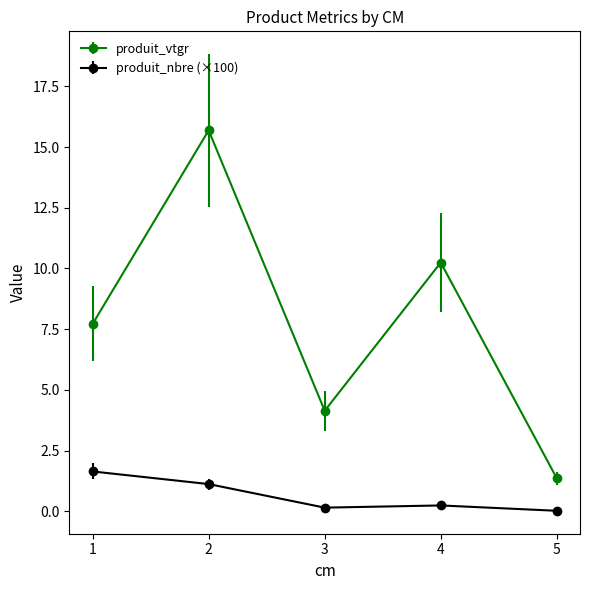

Which category has the lowest value in the produit_vtgr series?

5